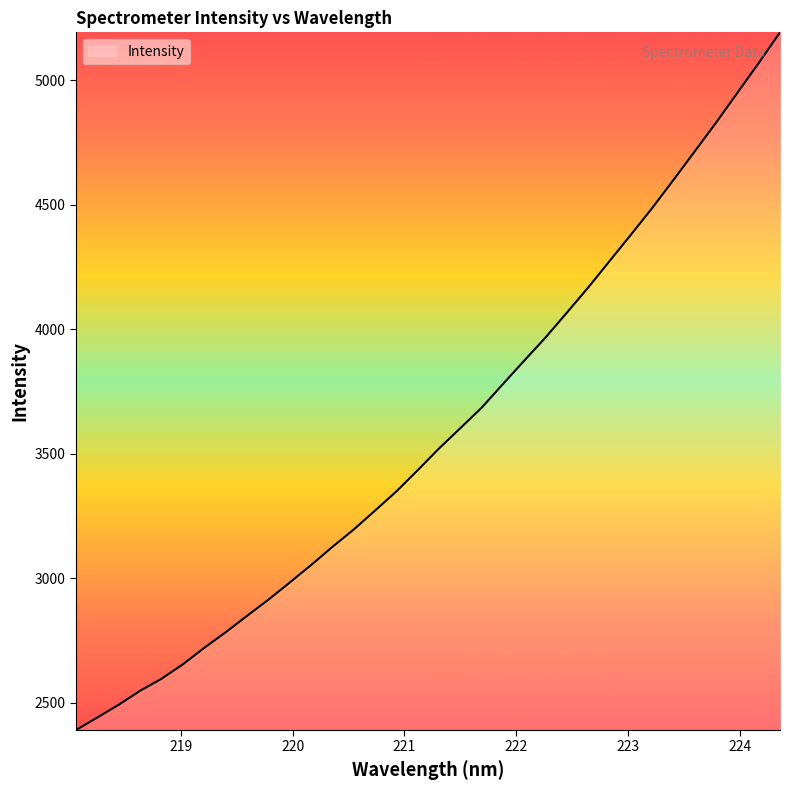

What is the difference between the maximum and minimum values?

2803.0